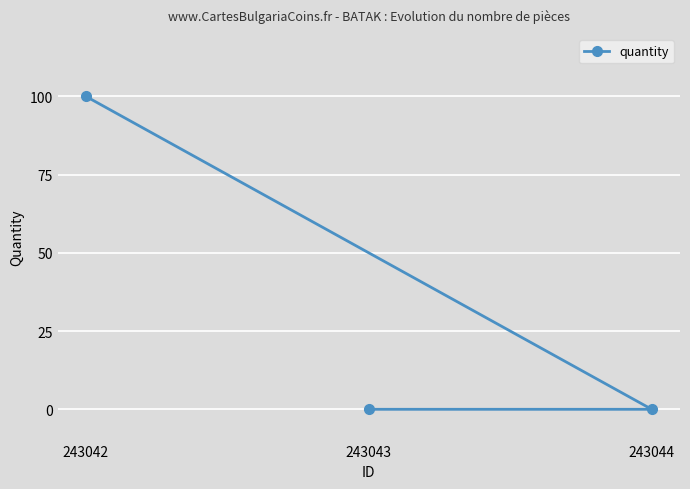

Count the values in the range 0 to 100.

3